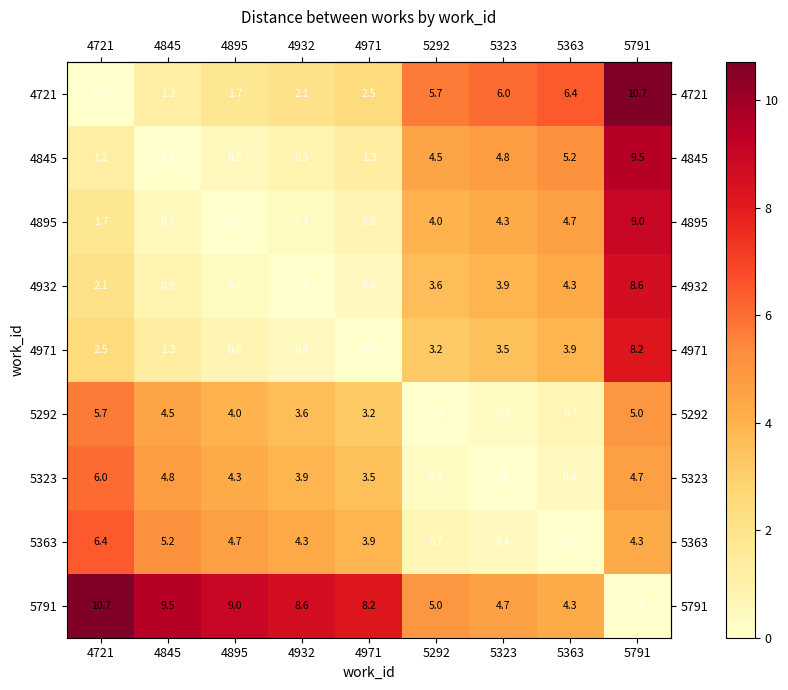

What is the greatest value displayed?

10.7